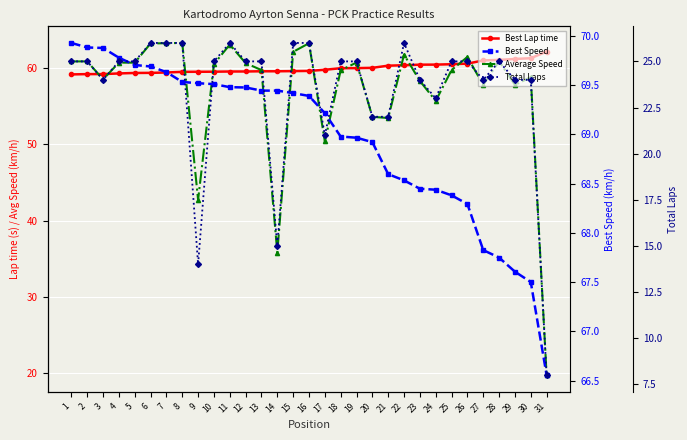

Reading right to left, extract all data points from this chart.

Best Lap time: 62.2	61.3	61.2	61.1	61.0	60.6	60.5	60.5	60.5	60.4	60.4	60.1	60.0	60.0	59.8	59.7	59.6	59.6	59.6	59.6	59.6	59.6	59.6	59.5	59.5	59.4	59.4	59.3	59.2	59.2	59.2
Average Speed: 19.7	58.8	57.8	61.0	57.8	61.5	59.8	55.7	58.3	61.8	53.5	53.6	60.8	59.7	50.4	63.3	62.2	35.8	59.8	60.7	63.1	60.6	42.7	63.3	63.3	63.3	60.7	60.8	58.6	60.9	60.9
Best Speed: 66.6	67.5	67.6	67.7	67.8	68.3	68.4	68.4	68.4	68.5	68.6	68.9	69.0	69.0	69.2	69.4	69.4	69.4	69.4	69.5	69.5	69.5	69.5	69.5	69.6	69.7	69.7	69.8	69.9	69.9	69.9
Total Laps: 8.0	24.0	24.0	25.0	24.0	25.0	25.0	23.0	24.0	26.0	22.0	22.0	25.0	25.0	21.0	26.0	26.0	15.0	25.0	25.0	26.0	25.0	14.0	26.0	26.0	26.0	25.0	25.0	24.0	25.0	25.0